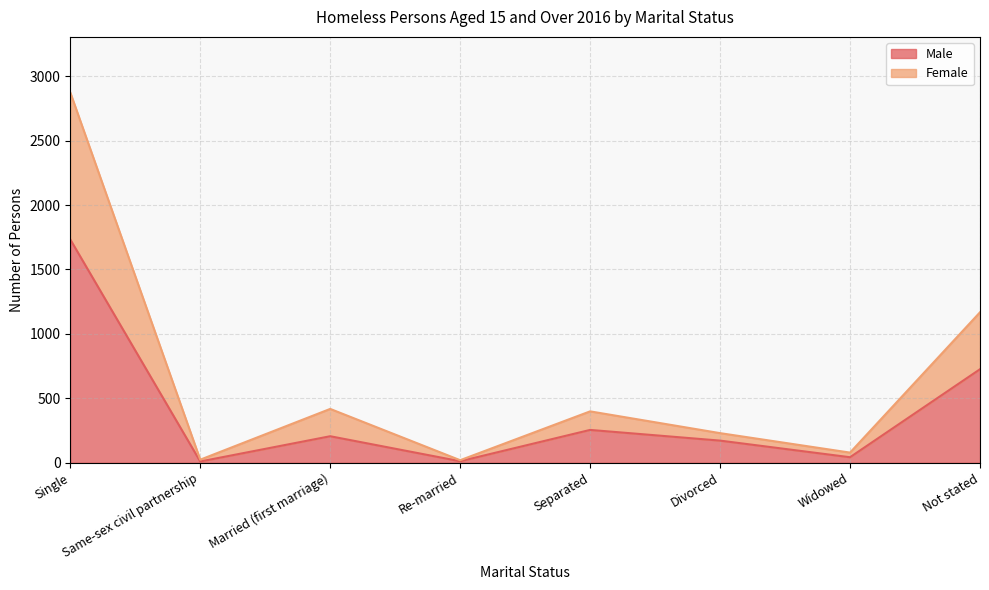

Read the Male value at Married (first marriage).

206